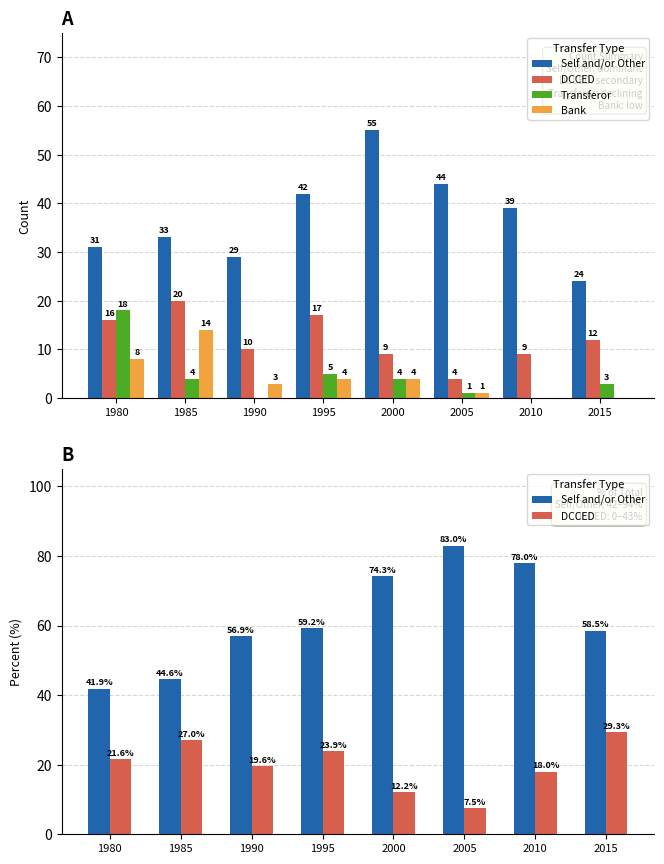

What is the sum of all DCCED values?

159.1